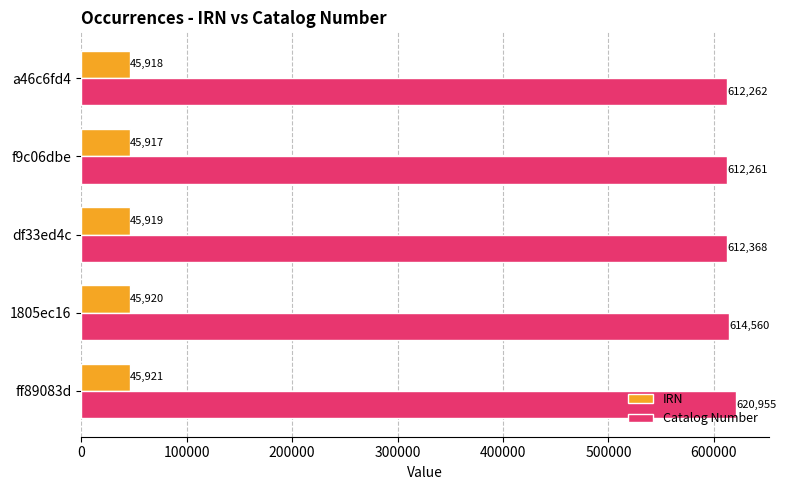

Which series has the largest range (max minus min)?

Catalog Number